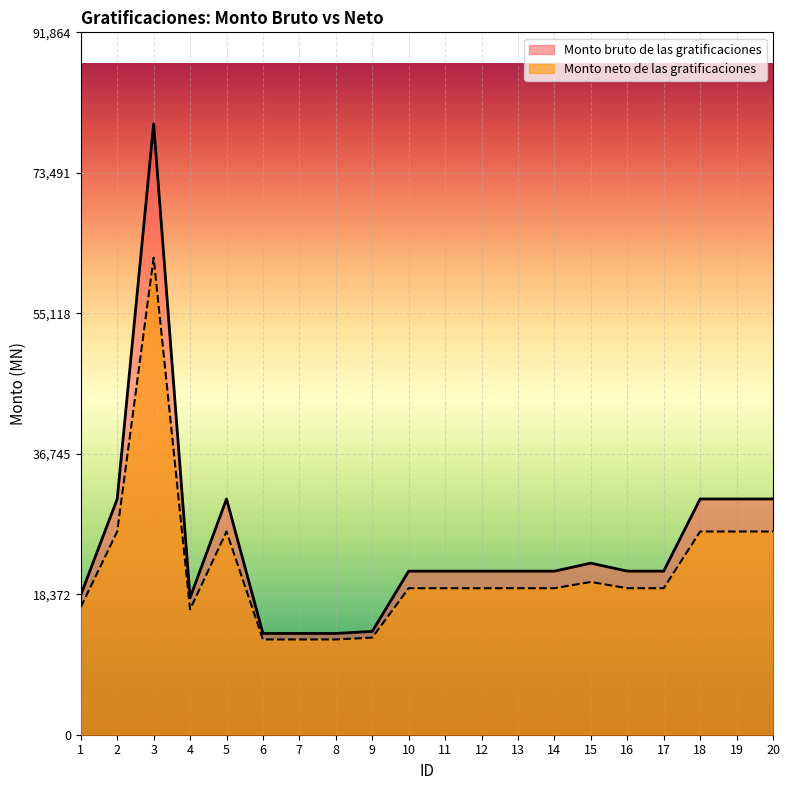

Which category has the highest value across all series?

3